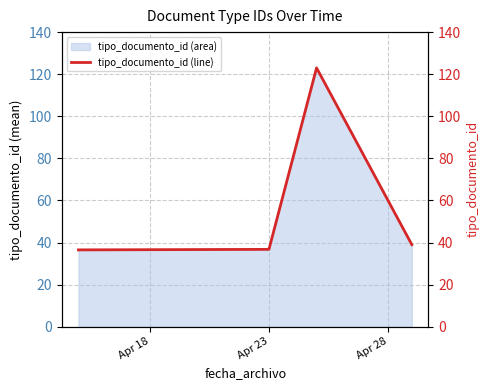

How many lines are shown in the chart?

1